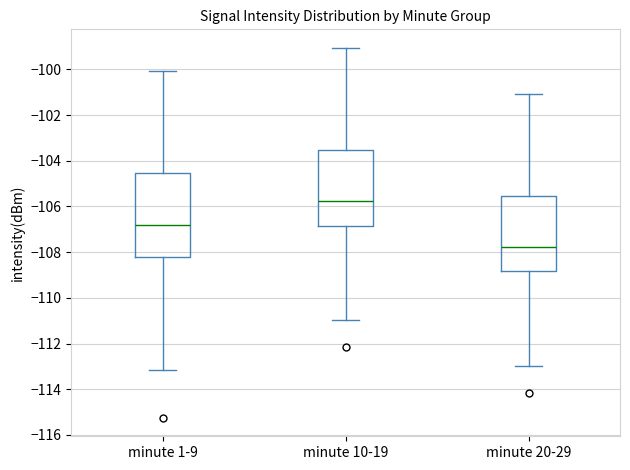

Reading left to right, read every box against the y-axis: the position of its median line, the range the box covers, and the ends of its whiskers. The values are not printed on the chart, so give them approximately, as read against the axis.

minute 1-9: median -106.8, box -108.2 to -104.6, whiskers -113.2 to -100.0
minute 10-19: median -105.8, box -106.8 to -103.6, whiskers -111.0 to -99.0
minute 20-29: median -107.8, box -108.8 to -105.6, whiskers -113.0 to -101.0